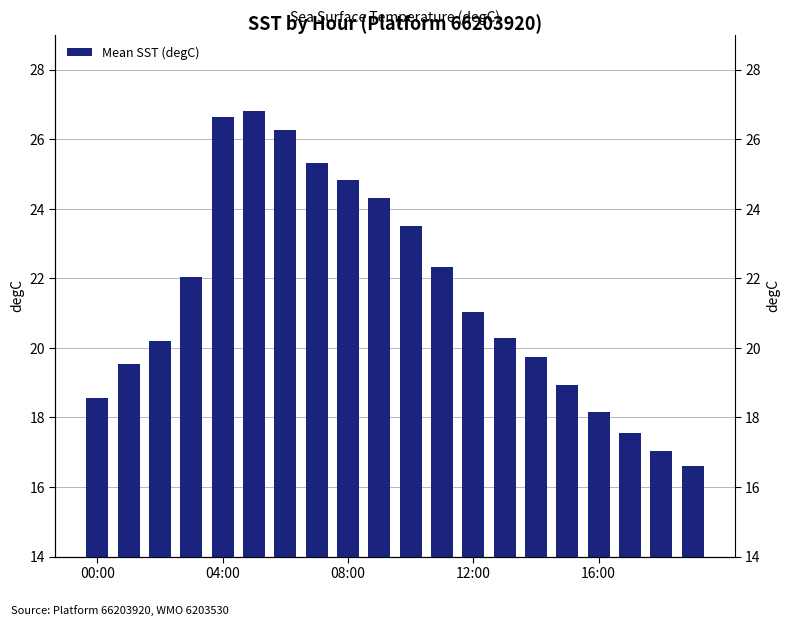

What is the label of the 12th bar from the left?

11